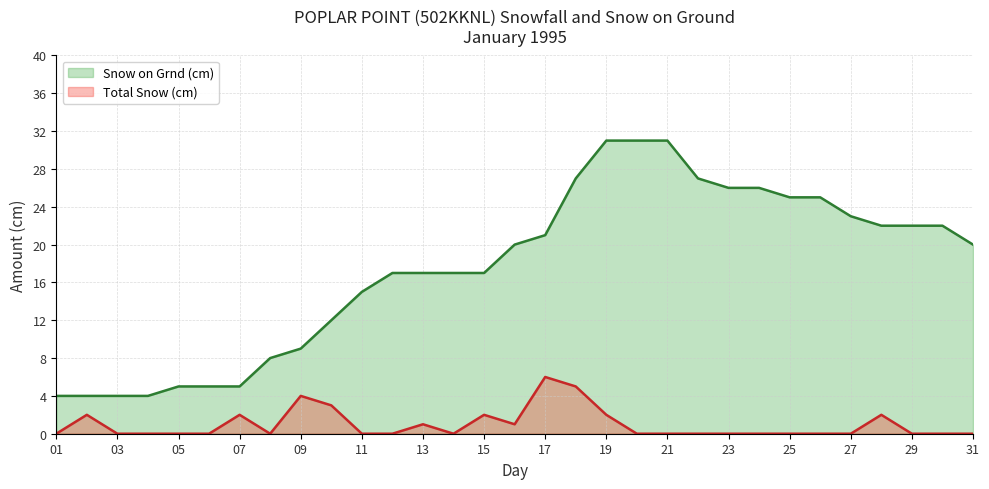

True or false: Total Snow (cm) and Snow on Grnd (cm) intersect in this chart.

False